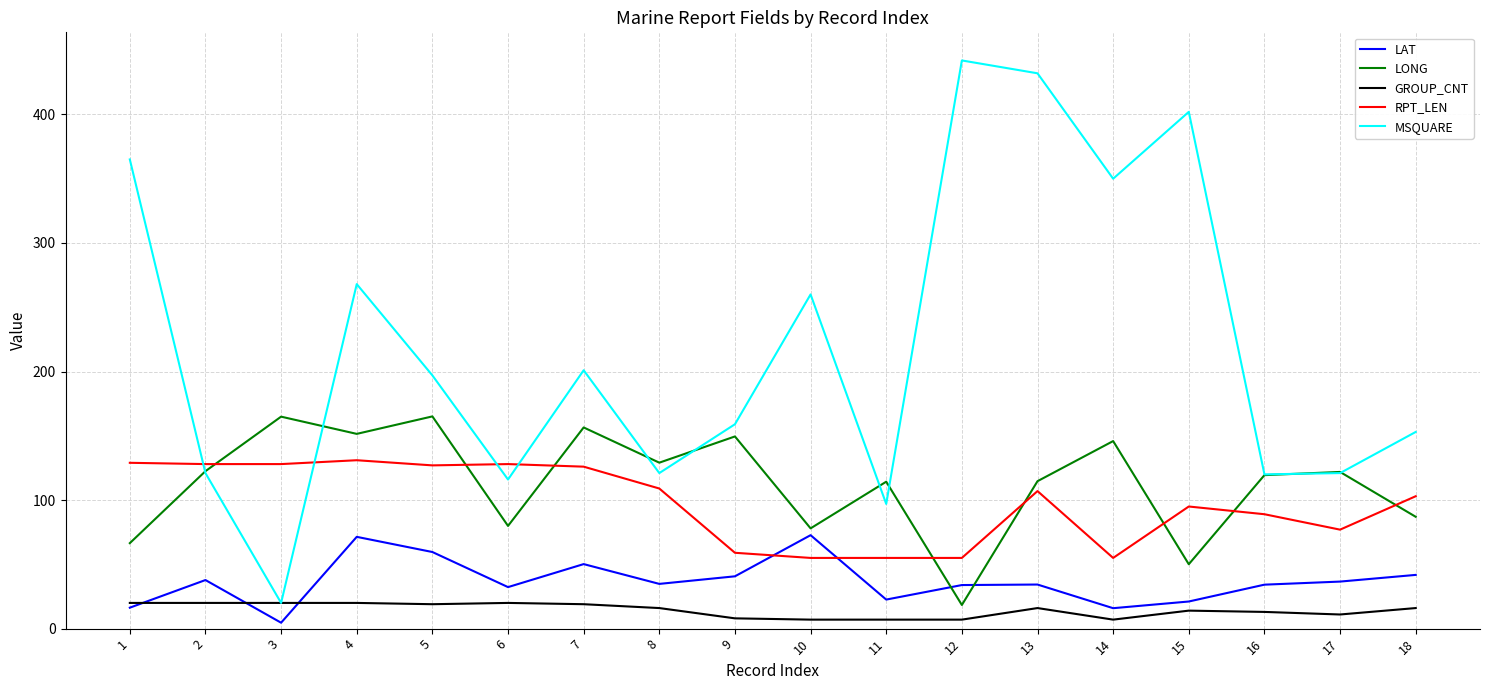

True or false: GROUP_CNT and LAT cross at least once.

True